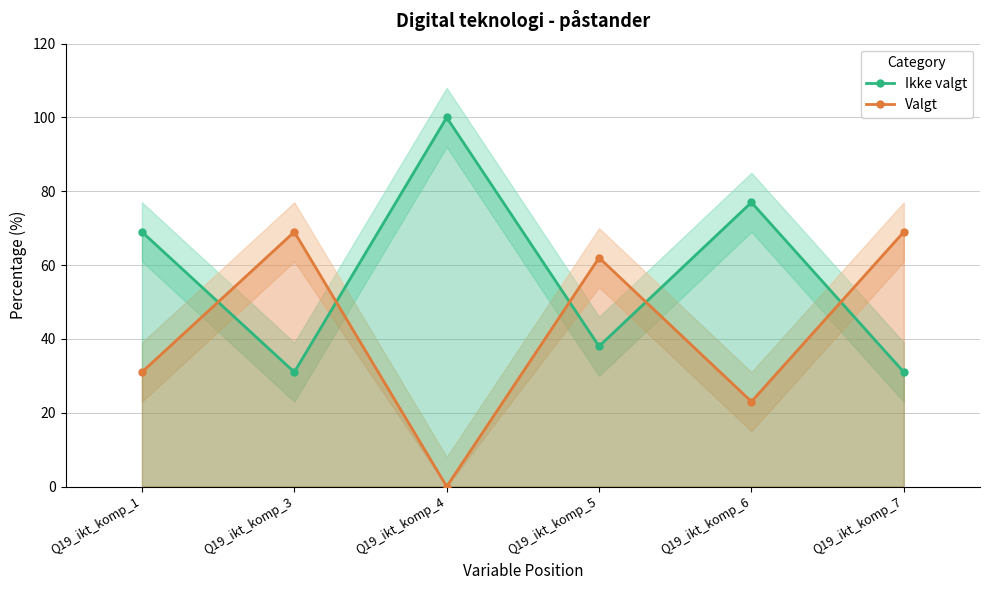

True or false: Valgt has more than 1 interior local peaks.

True